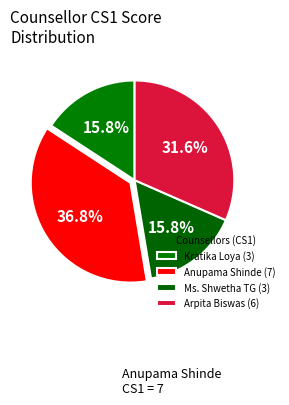

How many segments does this pie chart have?

4